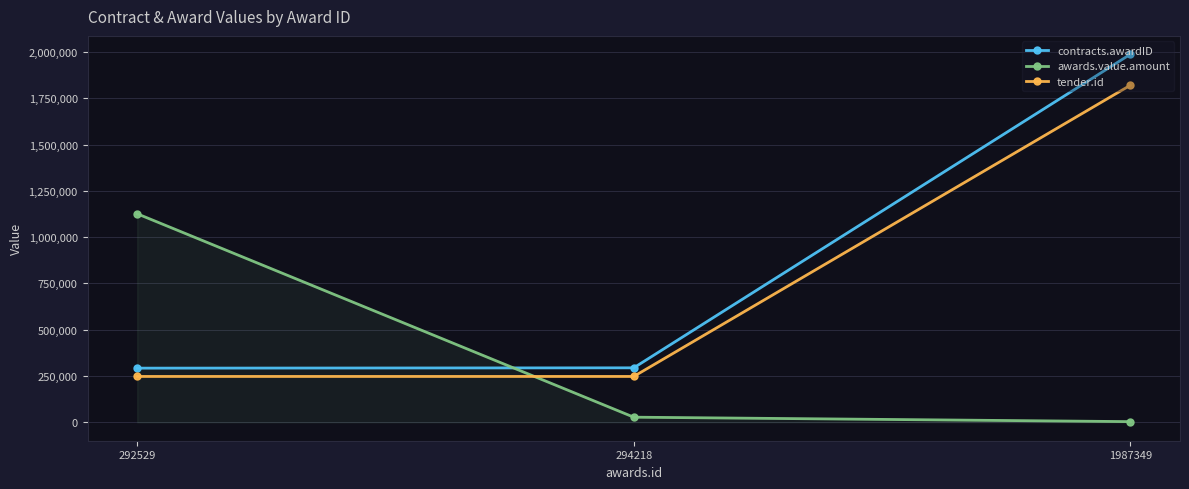

Rank the categories by awards.value.amount value from lowest to highest.

1987349, 294218, 292529